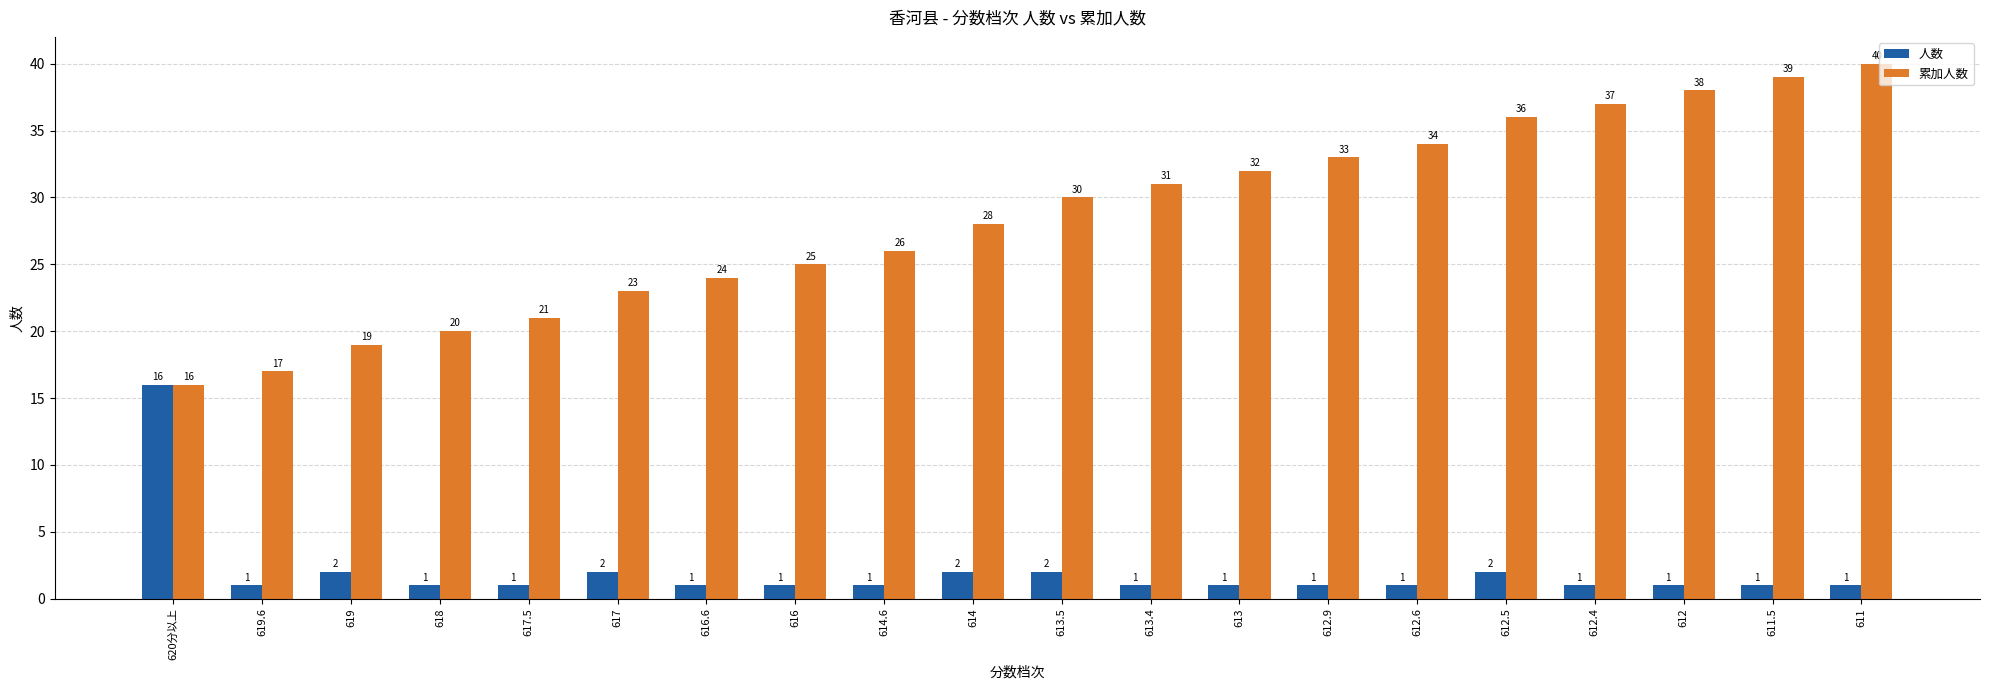

Reading left to right, transcribe all the data shown in this chart.

人数: 620分以上=16	619.6=1	619=2	618=1	617.5=1	617=2	616.6=1	616=1	614.6=1	614=2	613.5=2	613.4=1	613=1	612.9=1	612.6=1	612.5=2	612.4=1	612=1	611.5=1	611=1
累加人数: 620分以上=16	619.6=17	619=19	618=20	617.5=21	617=23	616.6=24	616=25	614.6=26	614=28	613.5=30	613.4=31	613=32	612.9=33	612.6=34	612.5=36	612.4=37	612=38	611.5=39	611=40